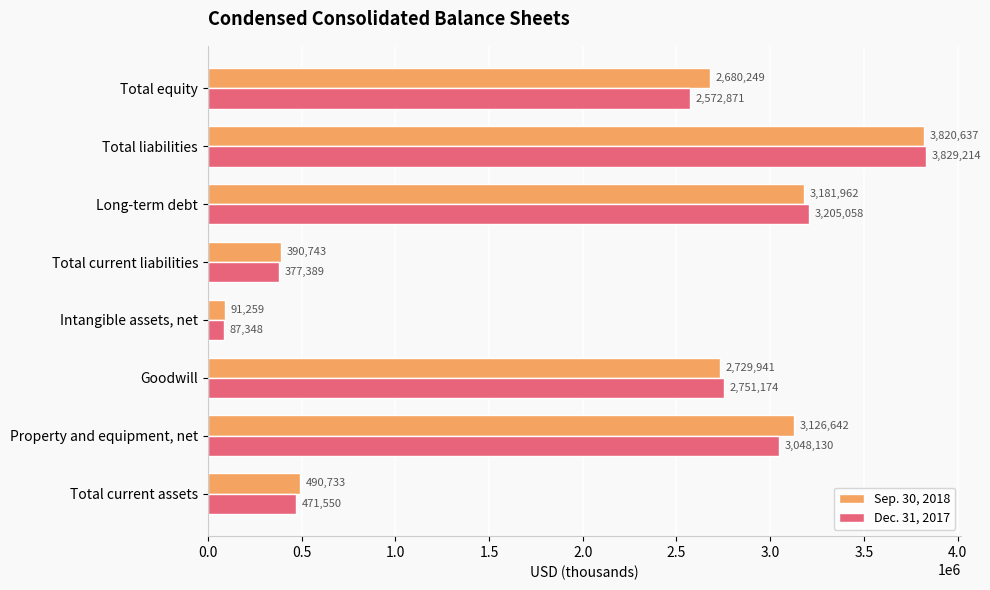

What is the total value across all series at Goodwill?

5481115